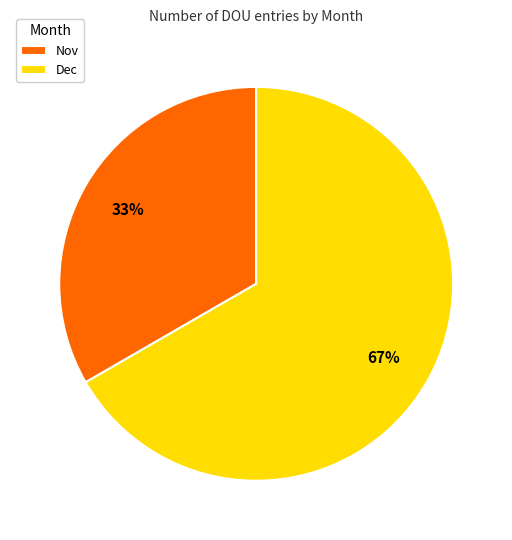

To the nearest percent, what is the average slice percentage?

50%